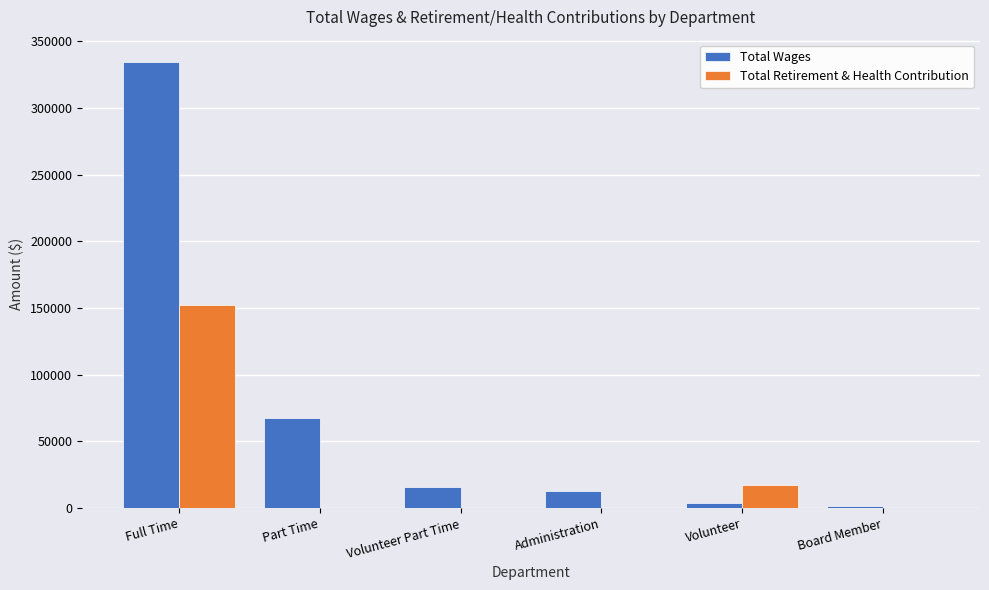

What is the sum of all Total Wages values?

435898